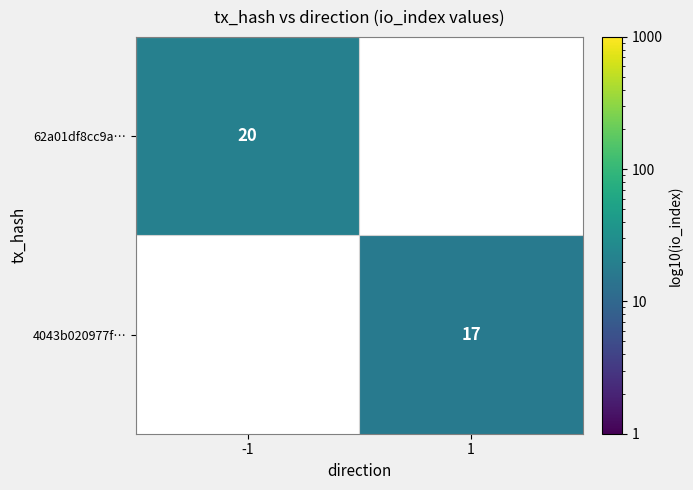

Is the value of 4043b020977f… at 1 greater than the value of 62a01df8cc9a… at -1?

No